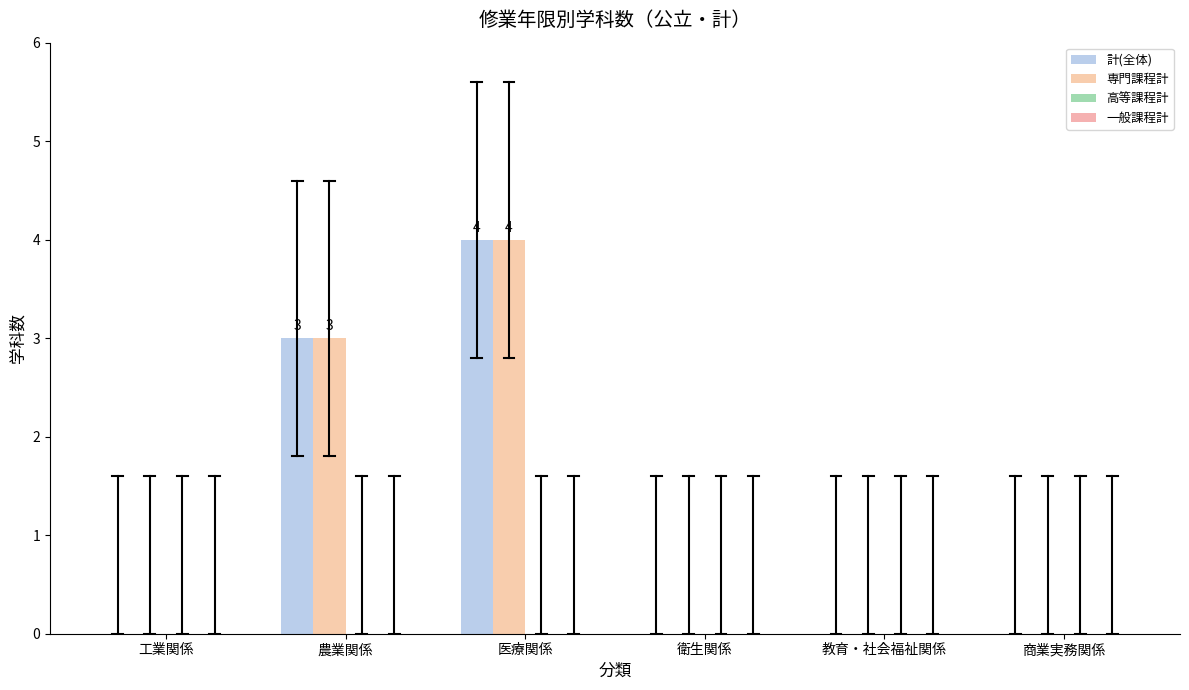

What is the label of the 4th bar from the right?

医療関係